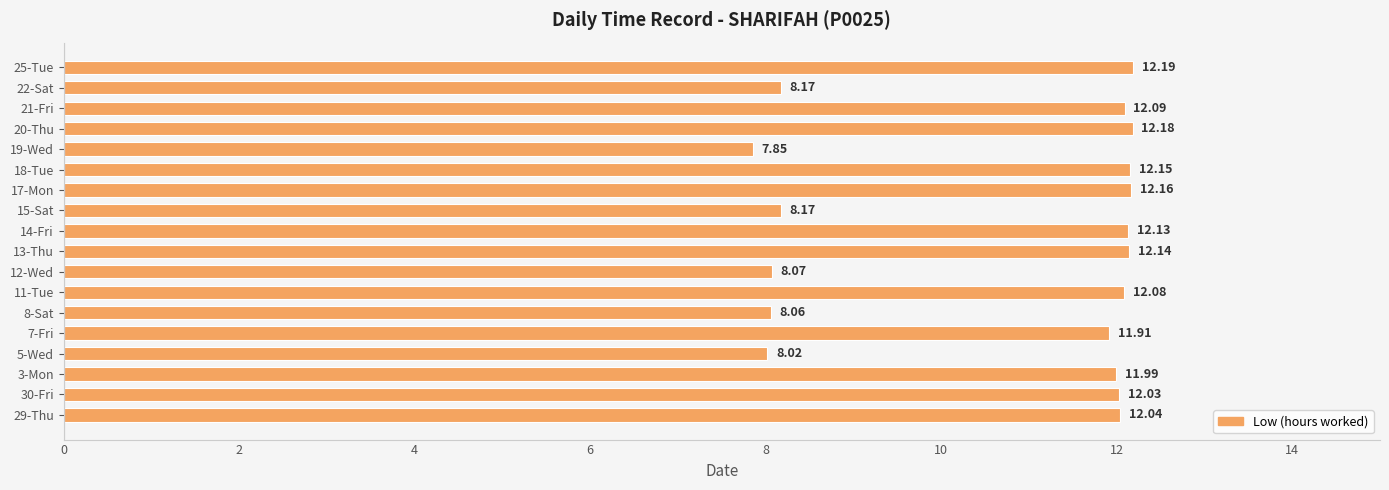

Count the number of data series in this chart.

1